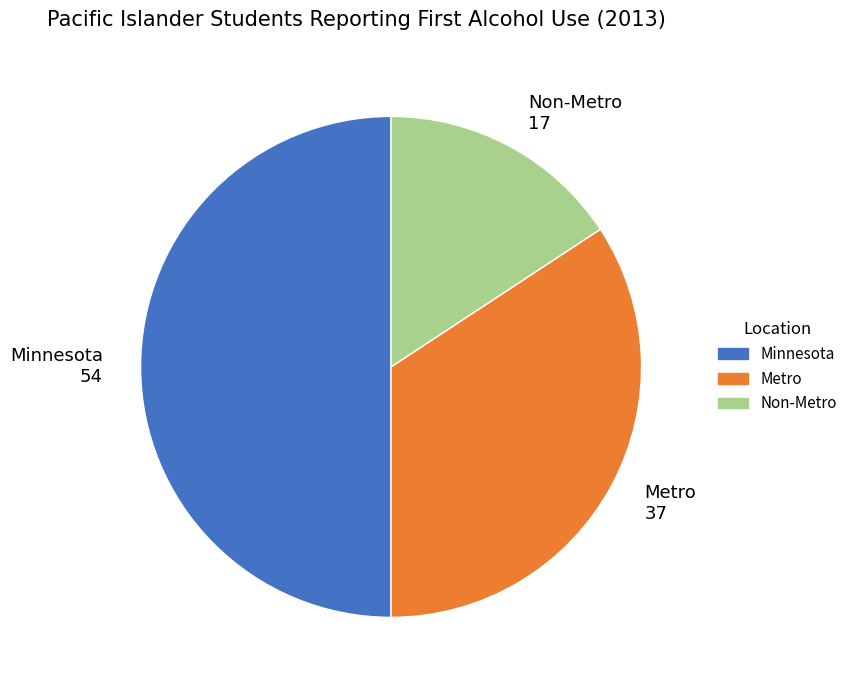

What is the ratio of the value at Minnesota to the value at Metro?

1.5